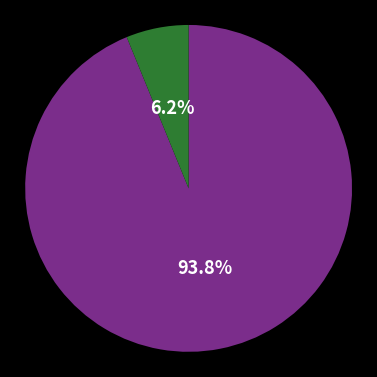

Is there any slice that represents more than half of the pie?

Yes